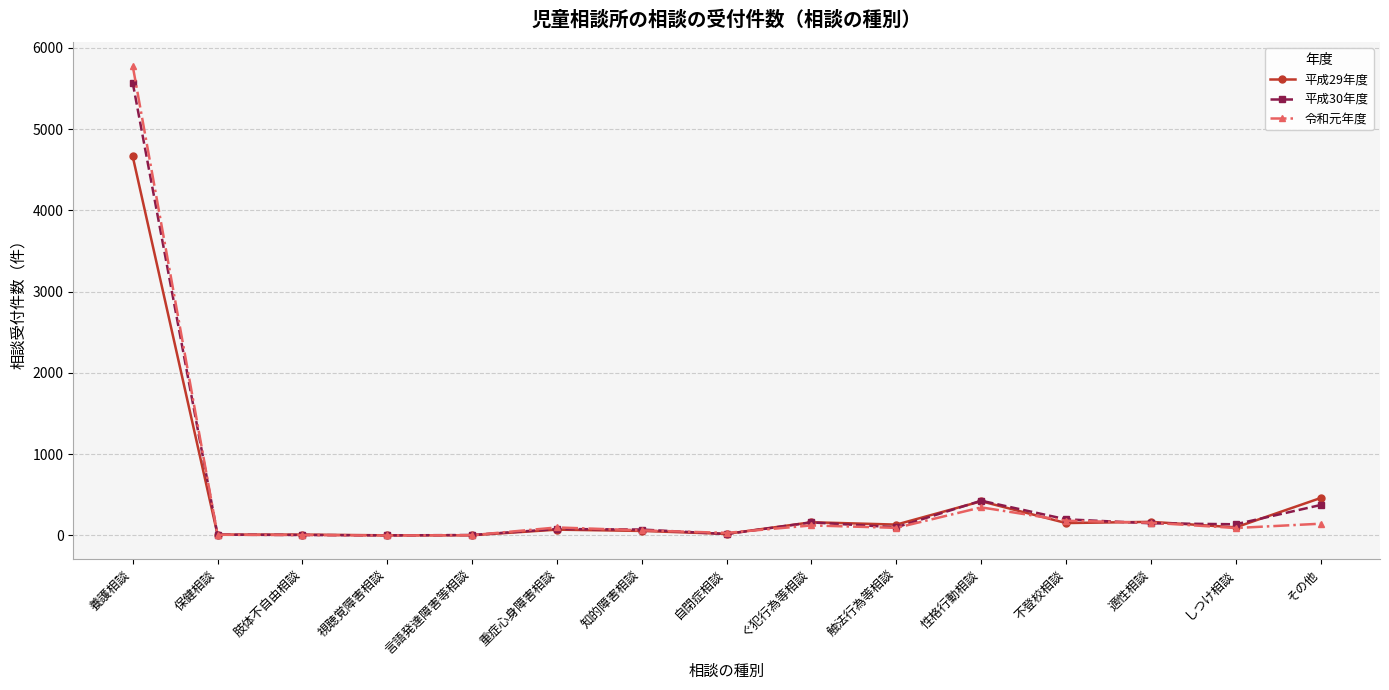

Where is 令和元年度 nearest to the value 2890?

性格行動相談